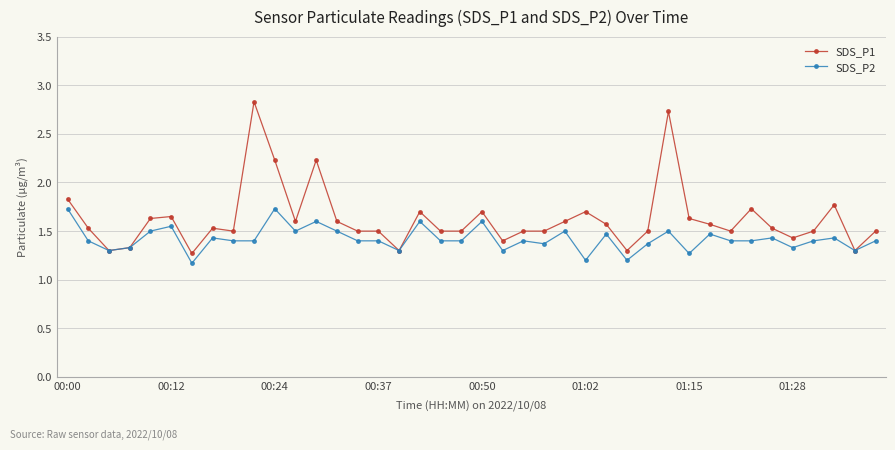

What is the greatest value displayed?

2.8